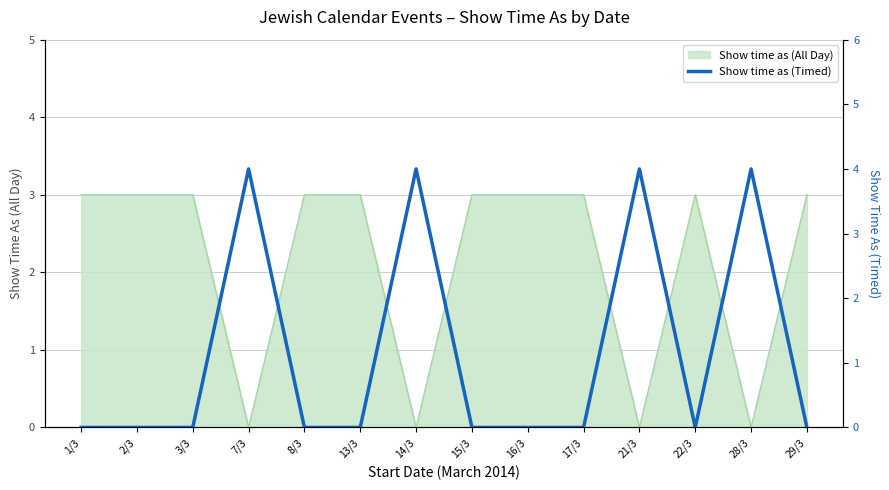

The value of Show time as (All Day) at 28/3 is 0. True or false?

True